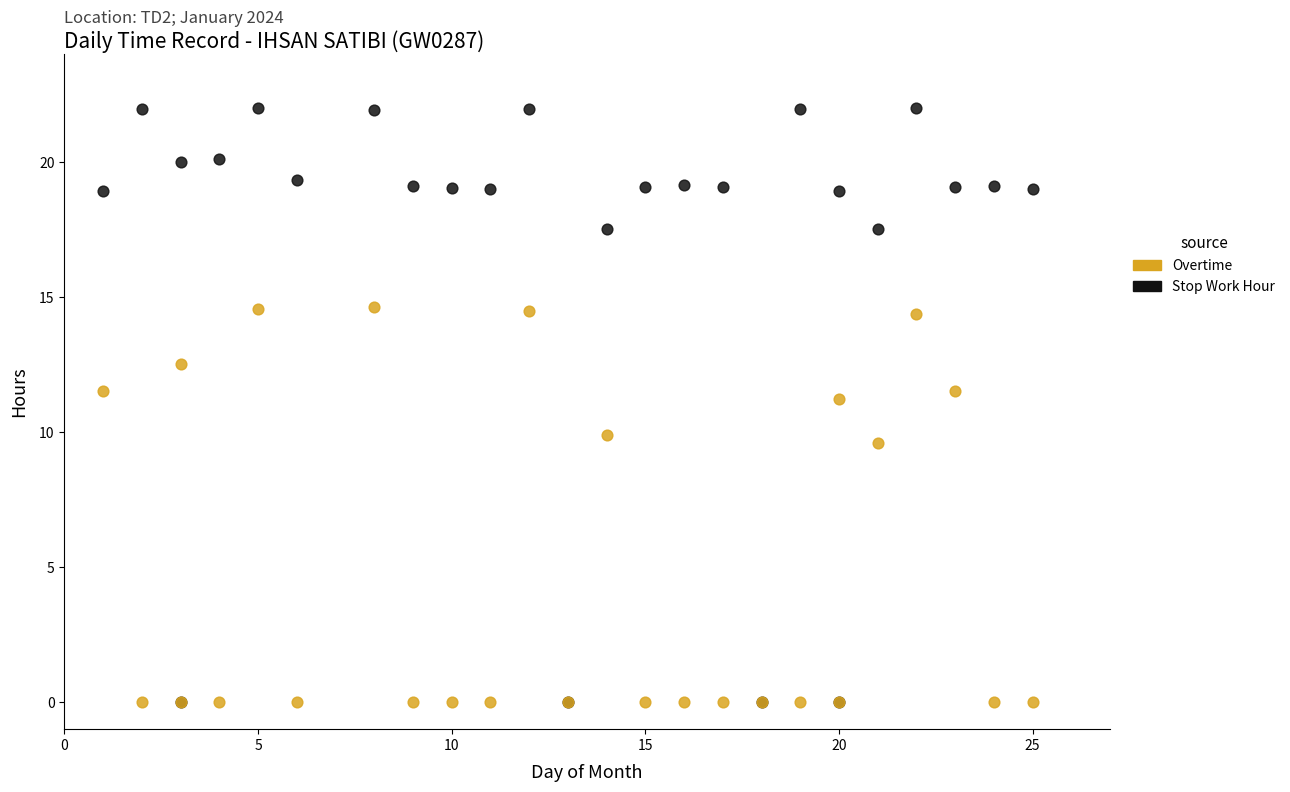

Which series contains the highest Y value?

Stop Work Hour